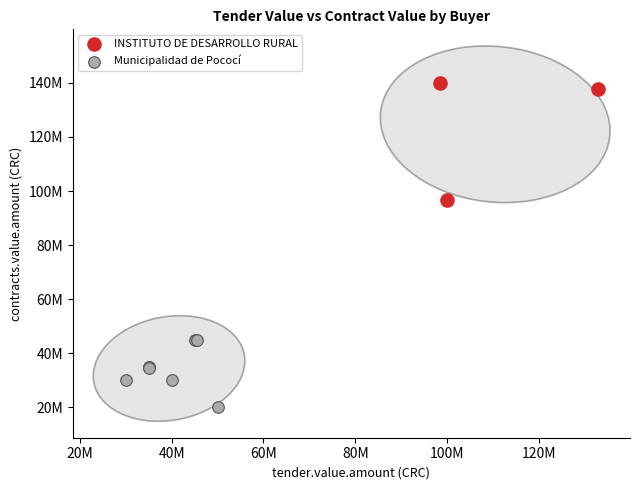

Which series contains the highest Y value?

INSTITUTO DE DESARROLLO RURAL